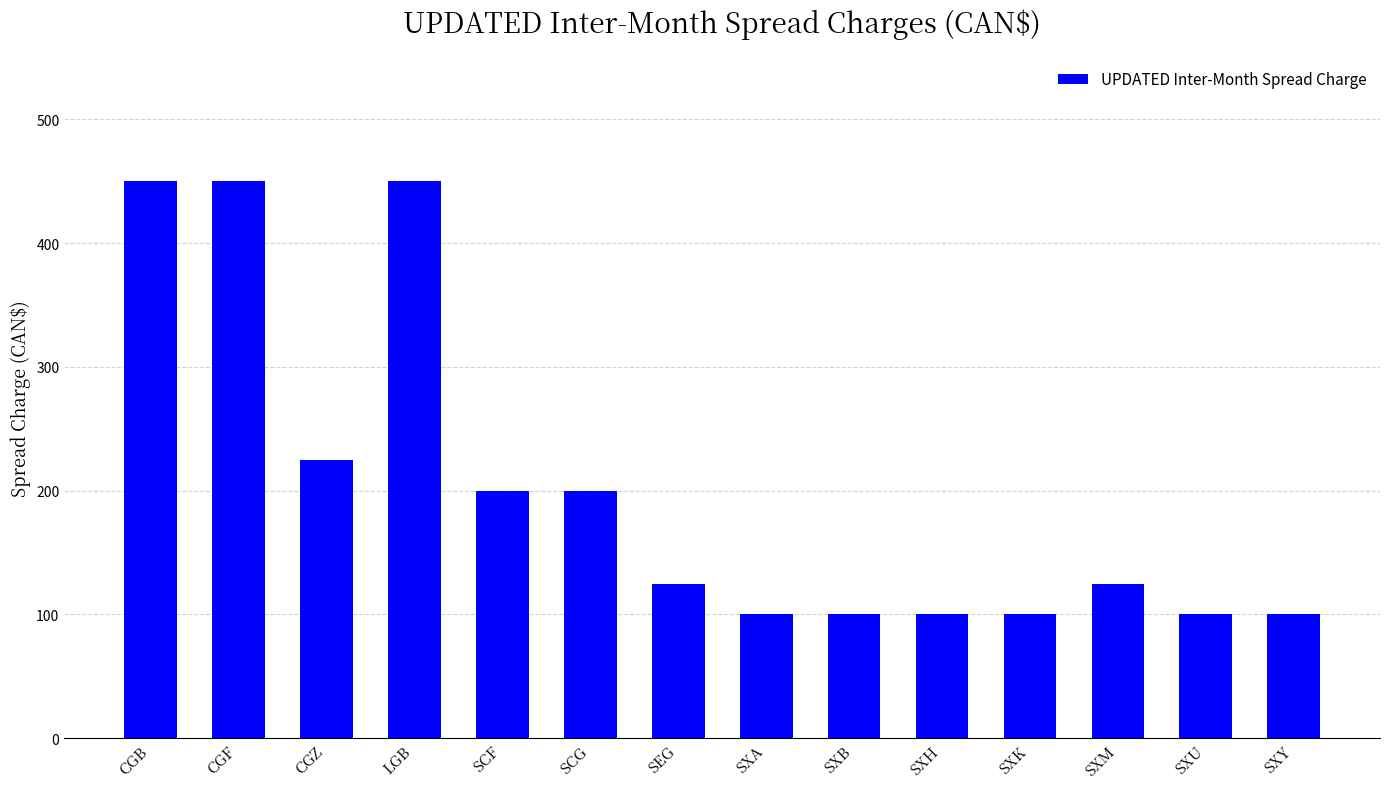

What is the minimum value shown in the chart?

100